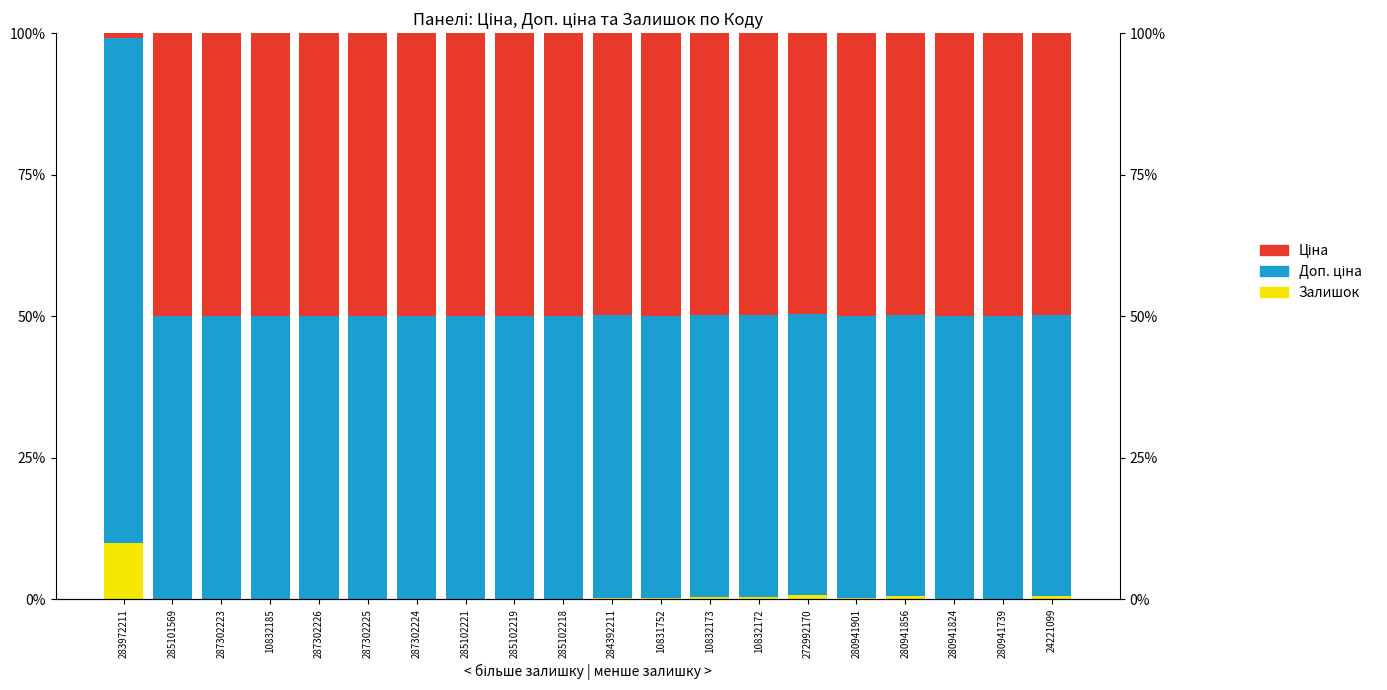

At which label does Ціна reach its peak?

287302224